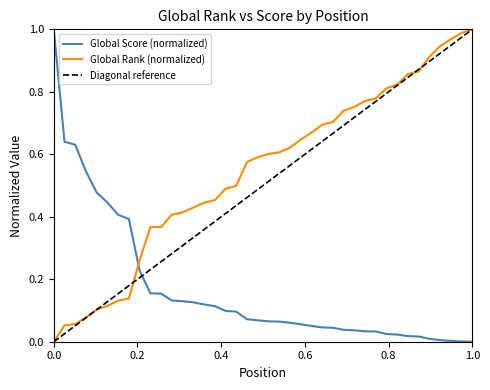

How many intersections are there between Global Score (normalized) and Global Rank (normalized)?

1